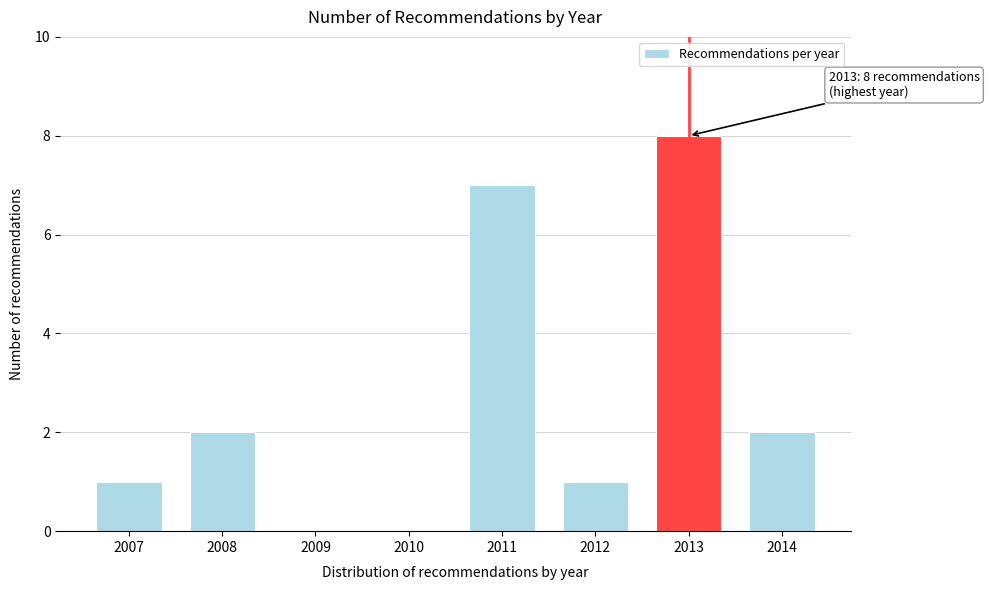

Reading left to right, what are all the values shown in this chart?

2007=1	2008=2	2009=0	2010=0	2011=7	2012=1	2013=8	2014=2